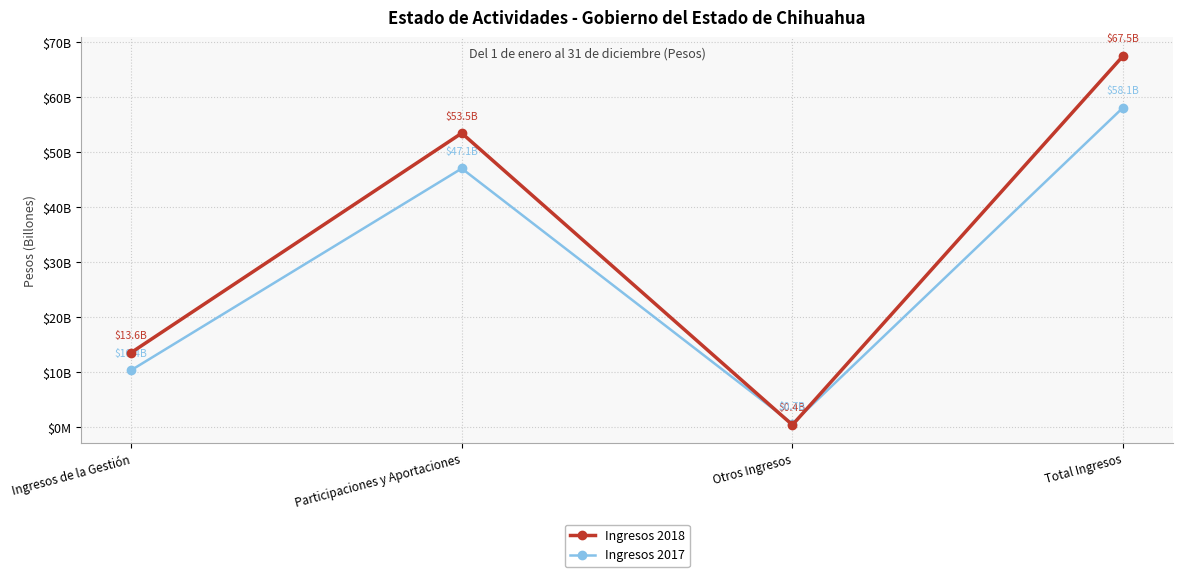

What value does the Ingresos 2018 series have at Otros Ingresos, to the nearest 10?

448235010